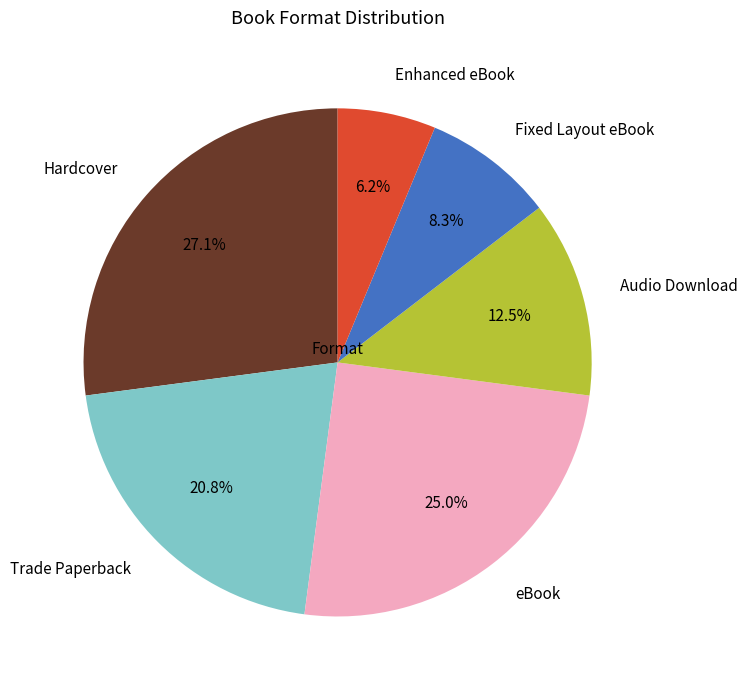

Does Enhanced eBook account for over 50% of the chart?

No